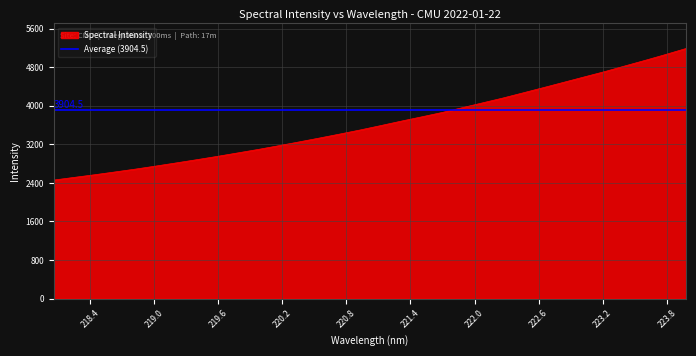

Rank the categories by value from lowest to highest.

218.0596, 218.2508, 218.442, 218.6332, 218.8244, 219.0156, 219.2067, 219.3979, 219.589, 219.7801, 219.9712, 220.1623, 220.3533, 220.5444, 220.7354, 220.9264, 221.1174, 221.3083, 221.4993, 221.6902, 221.8812, 222.0721, 222.263, 222.4538, 222.6447, 222.8355, 223.0264, 223.2172, 223.408, 223.5987, 223.7895, 223.9802